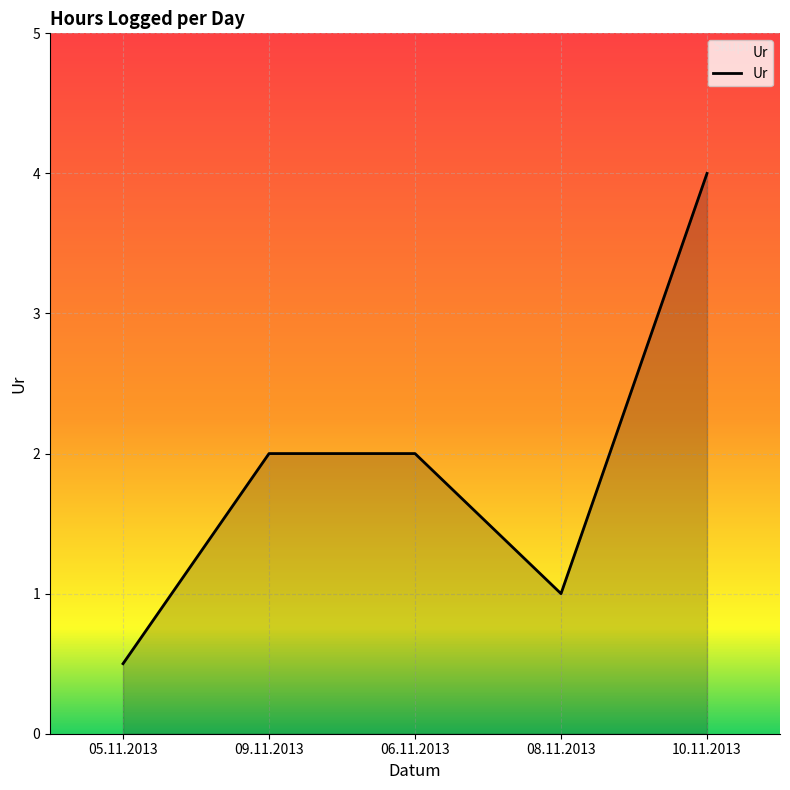

How many series are shown in this chart?

1